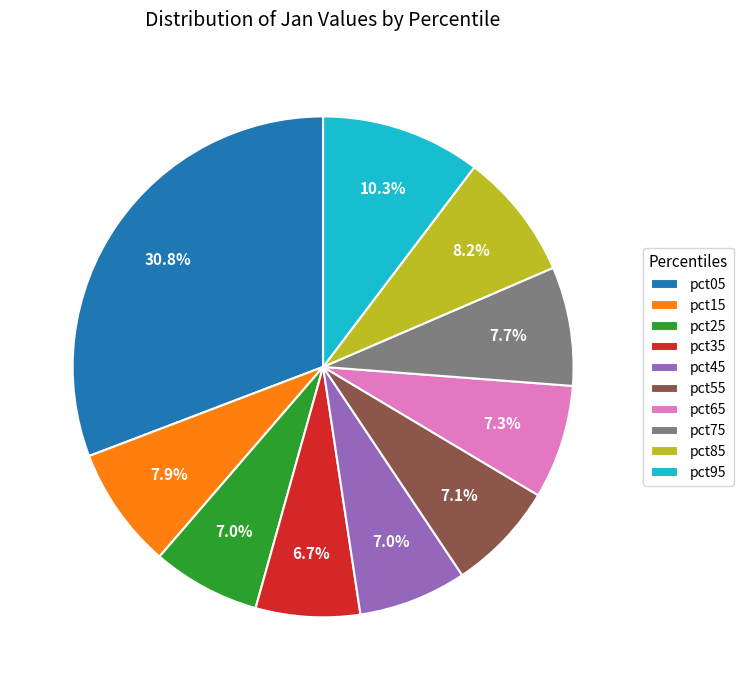

What is the largest slice in the pie chart?

pct05